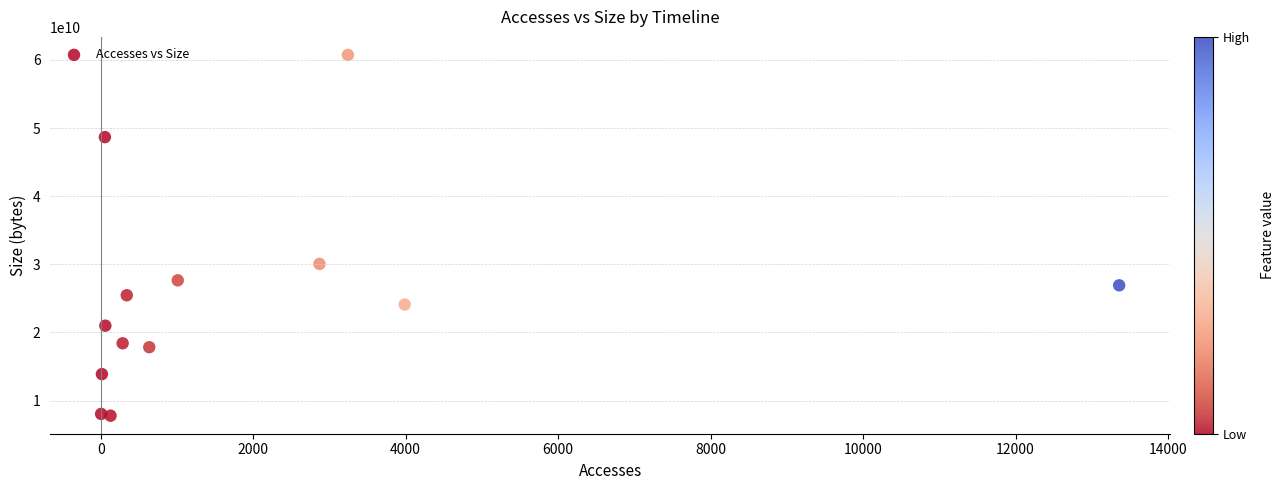

What Y value in the scatter plot is closest to 34251047910?

30051703344